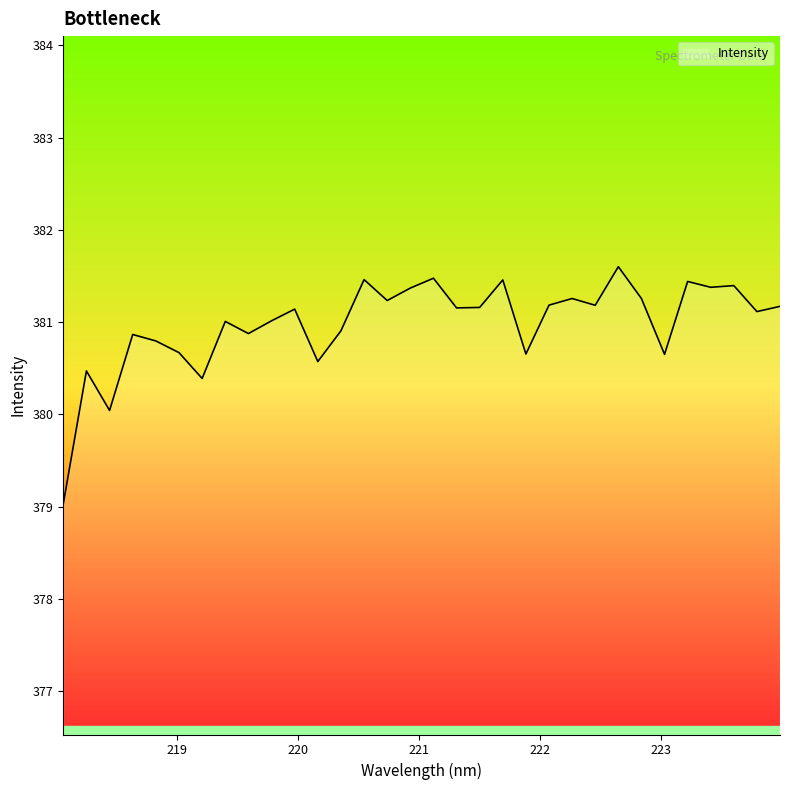

What is the smallest value displayed?

379.0